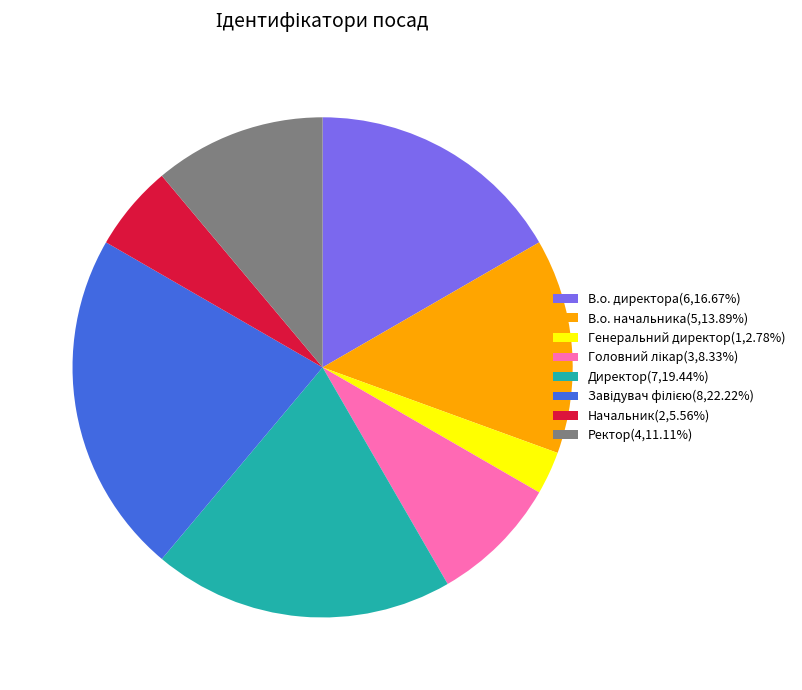

Does Директор represent more than half of the total?

No